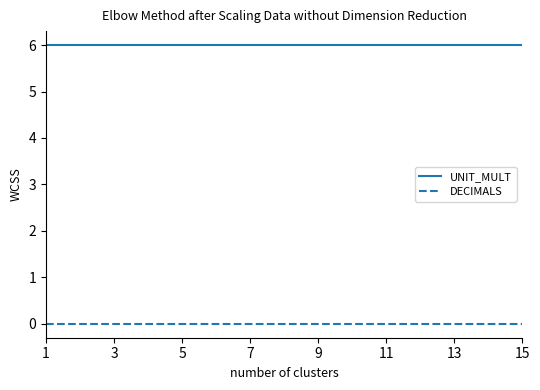

Does the chart have visible grid lines?

No